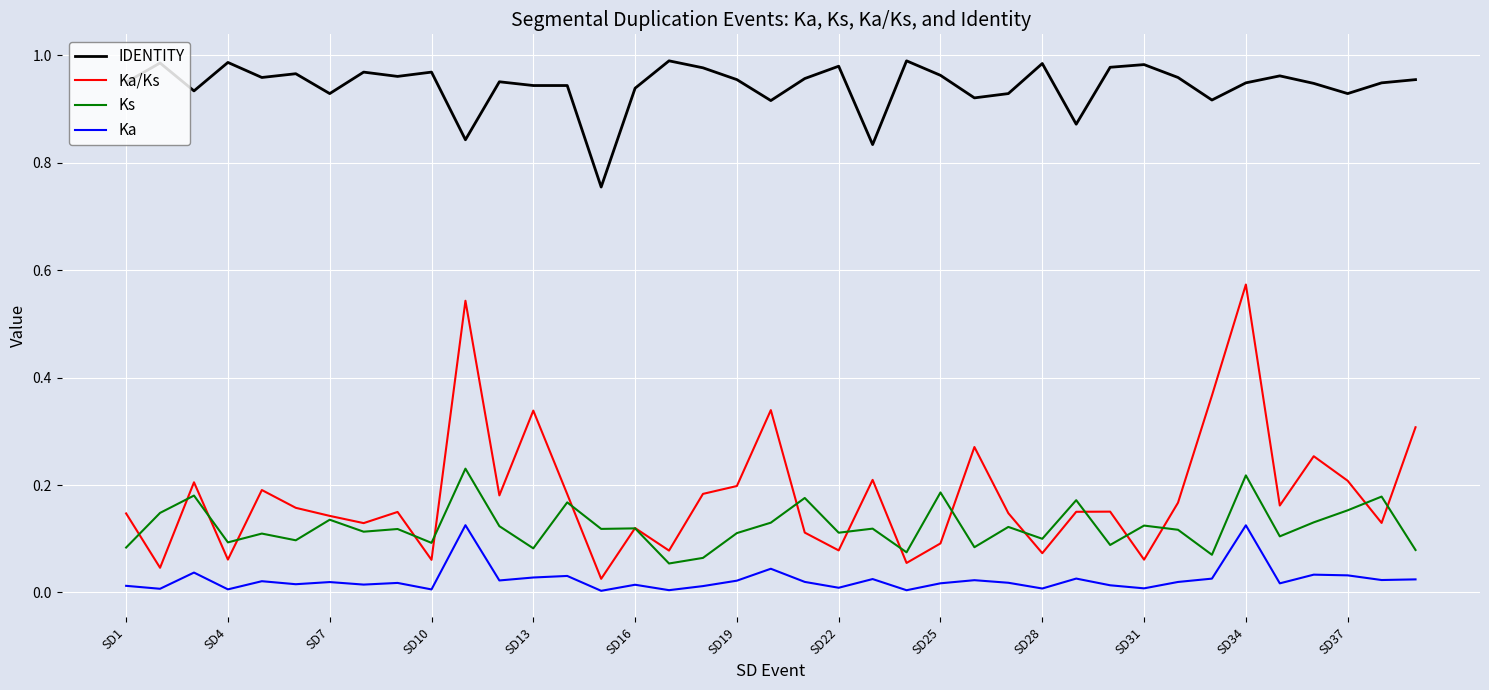

True or false: Ks and Ka intersect in this chart.

False